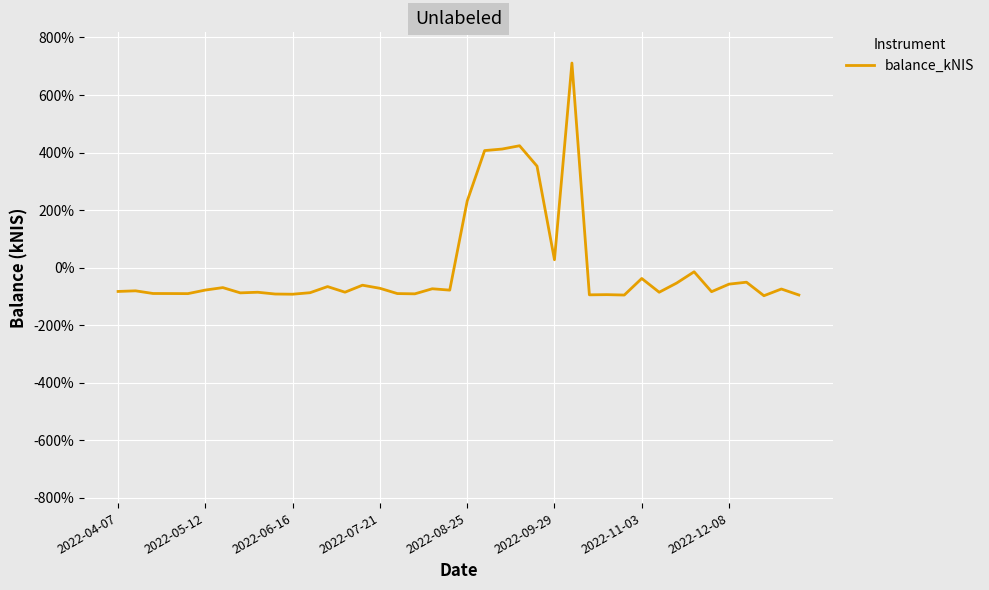

What is the smallest value displayed?

-97.3